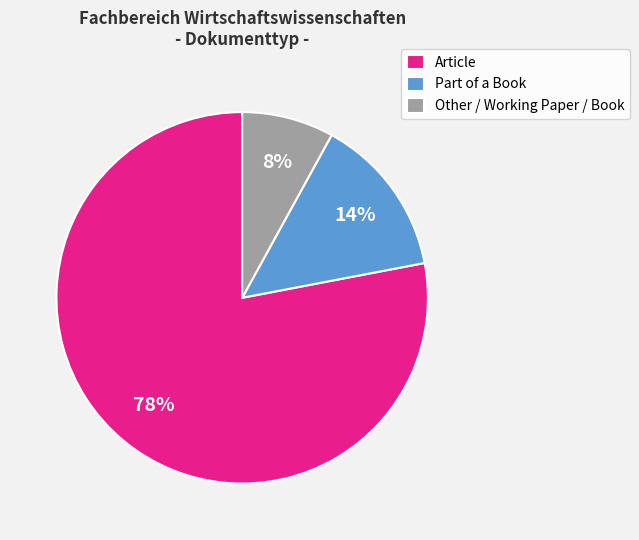

Which has a higher value, Part of a Book or Article?

Article